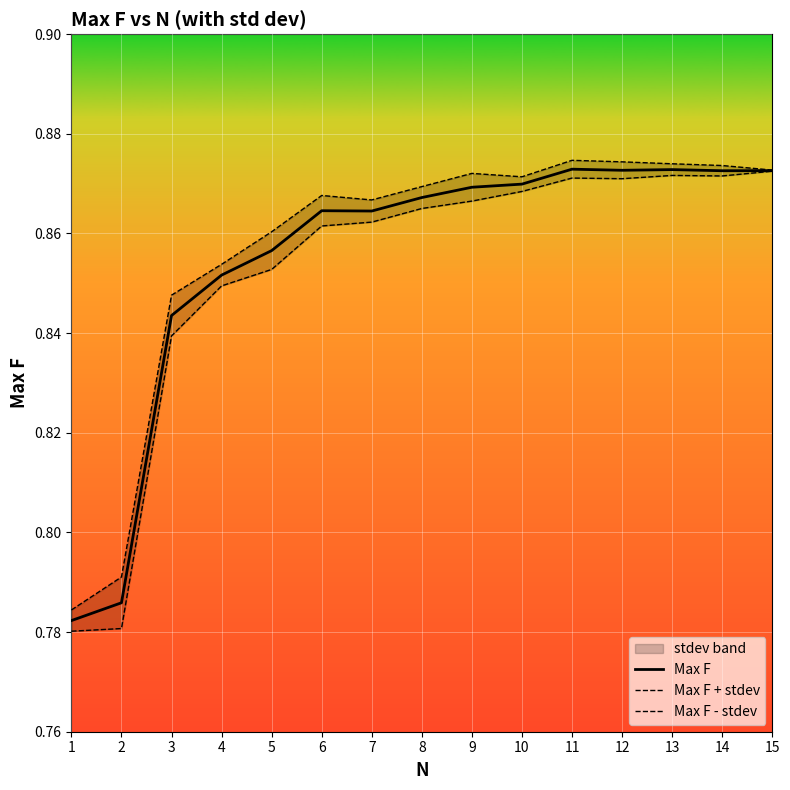

List the series in order of their overall mean, highest first.

Max F + stdev, Max F, Max F - stdev